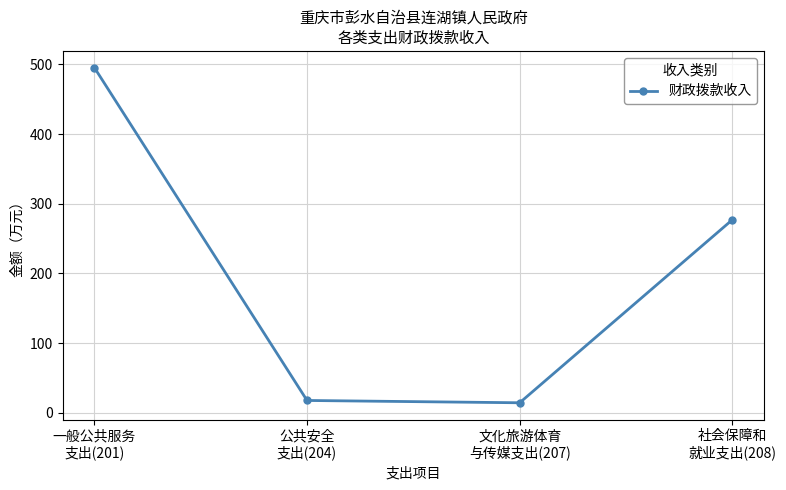

How many points are lower than both their immediate neighbors (excluding endpoints)?

1